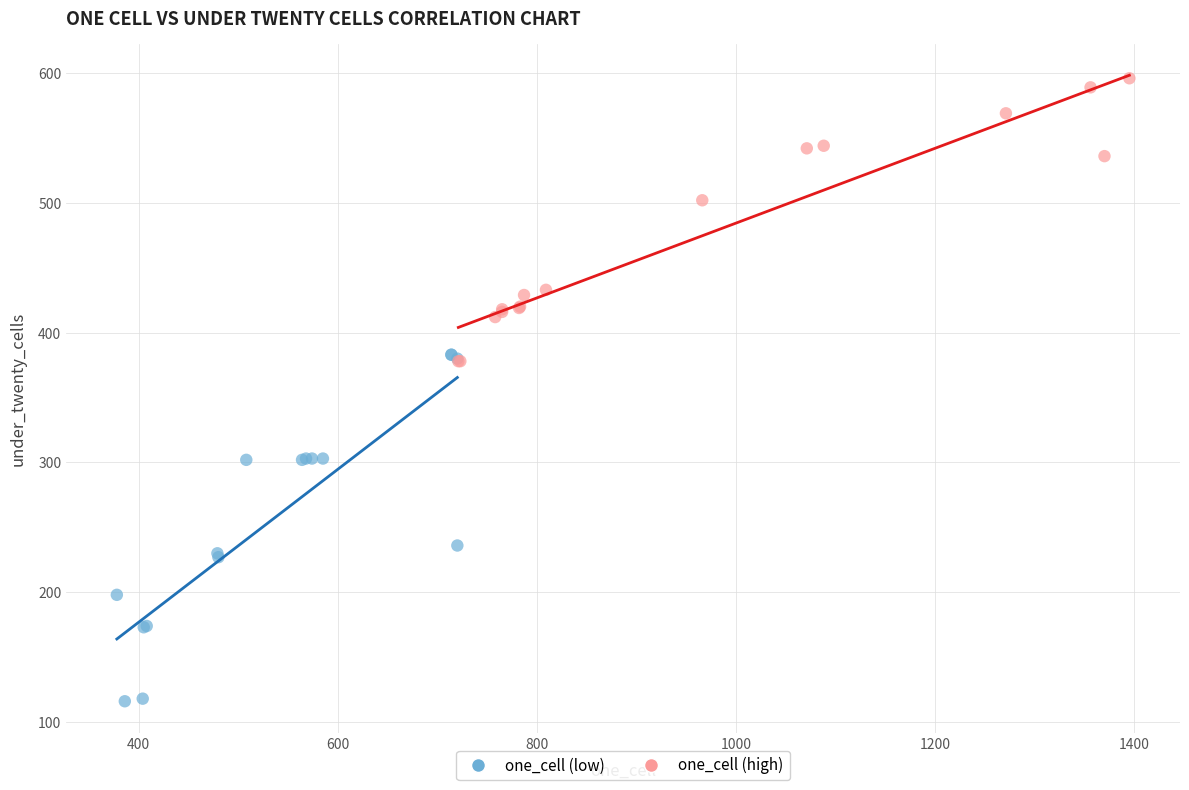

What are all the series names shown in the legend?

one_cell (low), one_cell (high)